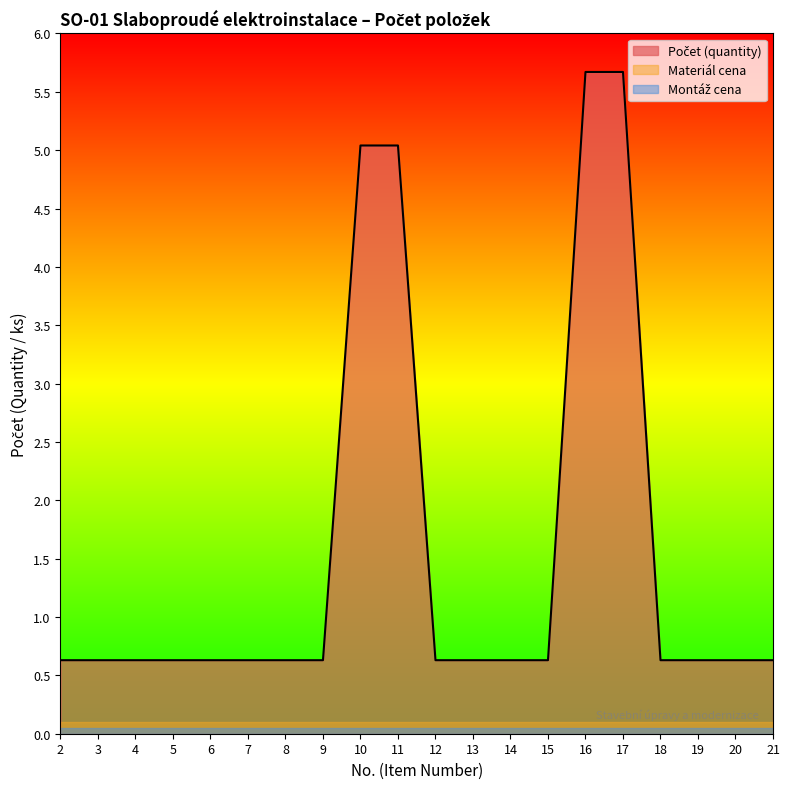

What is the value of the Počet (quantity) point at the 10th from the left?

5.0